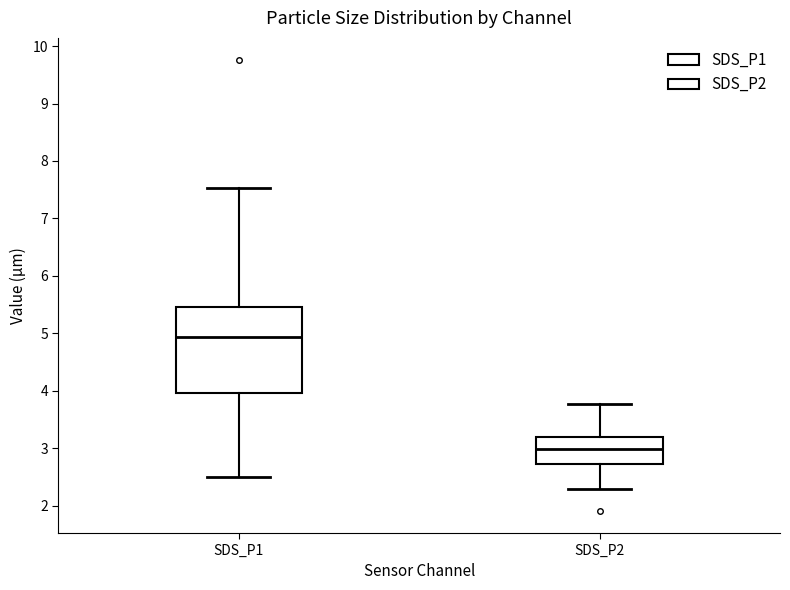

Reading left to right, read every box against the y-axis: the position of its median line, the range the box covers, and the ends of its whiskers. The values are not printed on the chart, so give them approximately, as read against the axis.

SDS_P1: median 4.9, box 4.0 to 5.5, whiskers 2.5 to 7.5
SDS_P2: median 3.0, box 2.7 to 3.2, whiskers 2.3 to 3.8